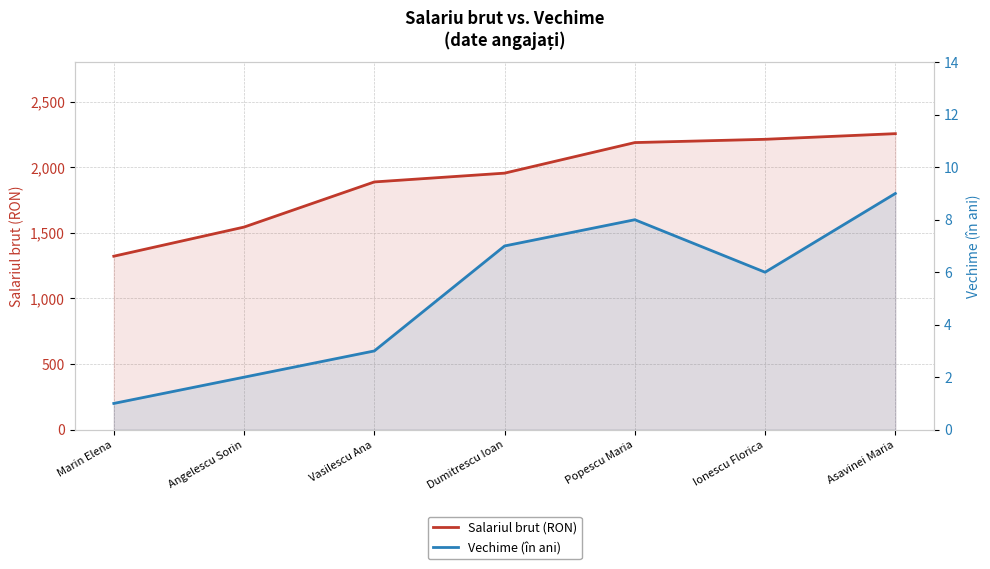

Is it true that Salariul brut (RON) equals 2287 at Angelescu Sorin?

False